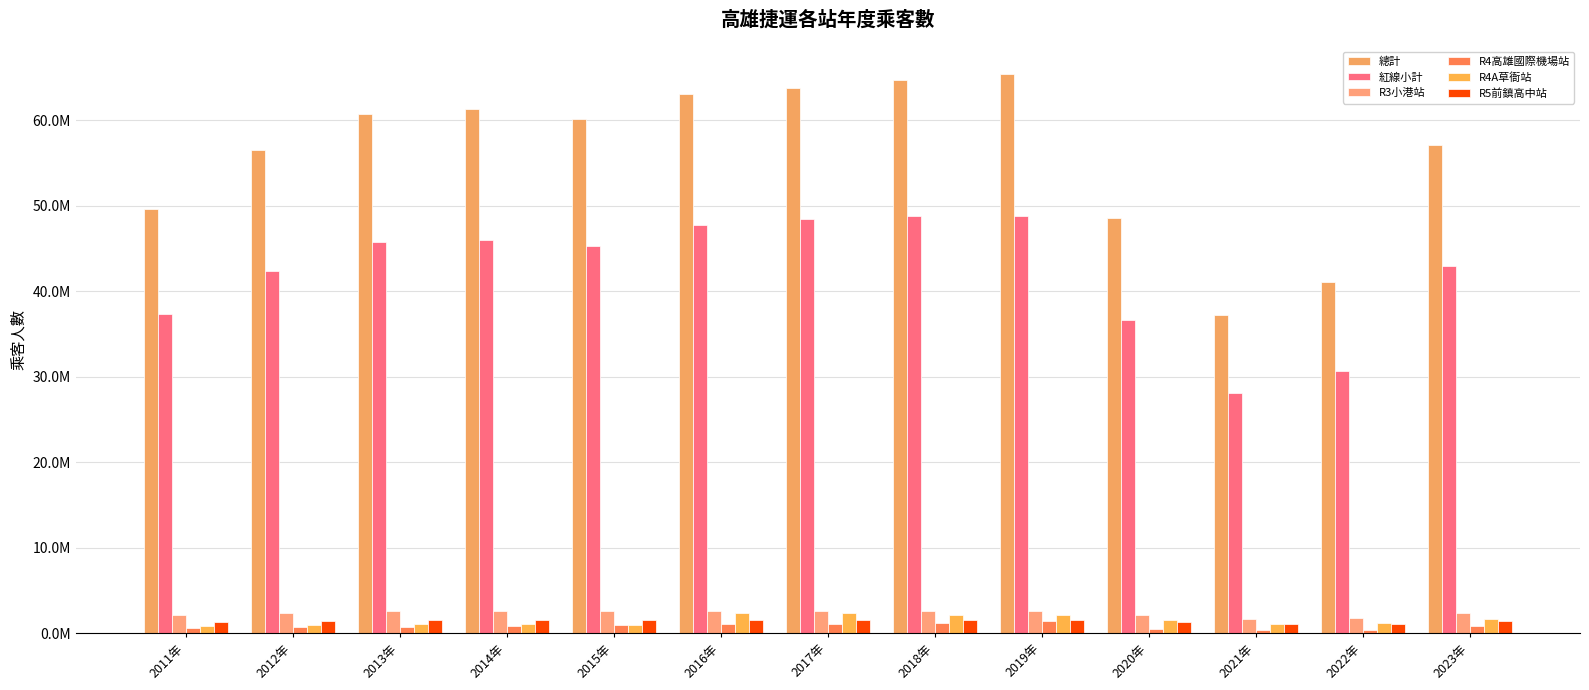

At which label is R5前鎮高中站 closest to 1302143?

2011年